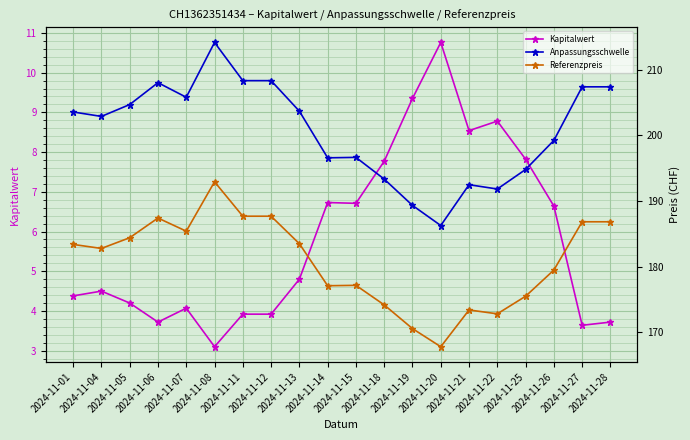

List the series in order of their peak value, highest first.

Anpassungsschwelle, Referenzpreis, Kapitalwert